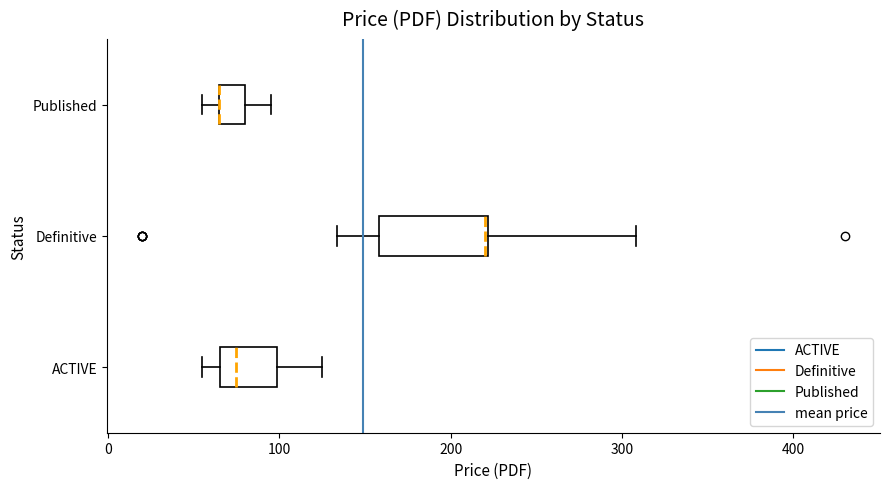

Where is the right edge of the box for ACTIVE on the x-axis? The values are not printed on the chart, so give them approximately, as read against the axis.

100